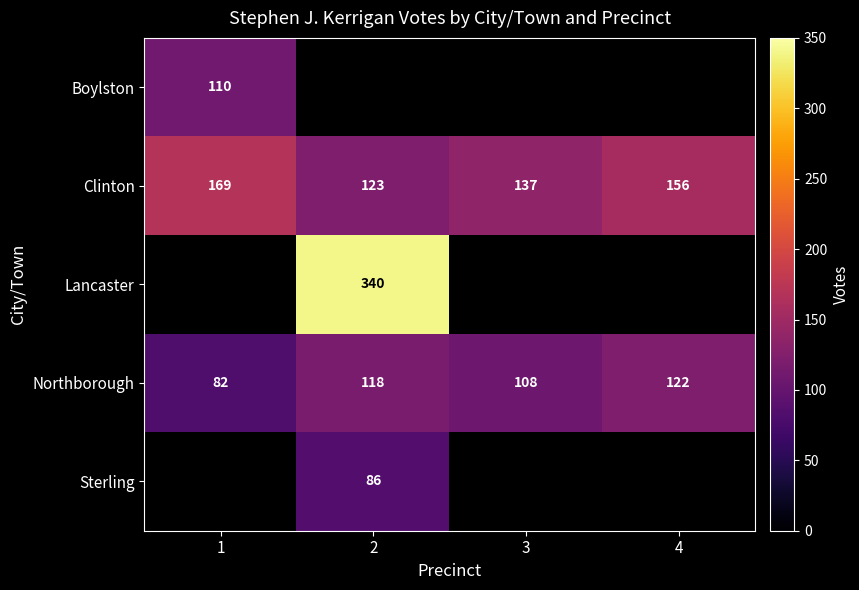

The value of Sterling at 2 is 130. True or false?

False